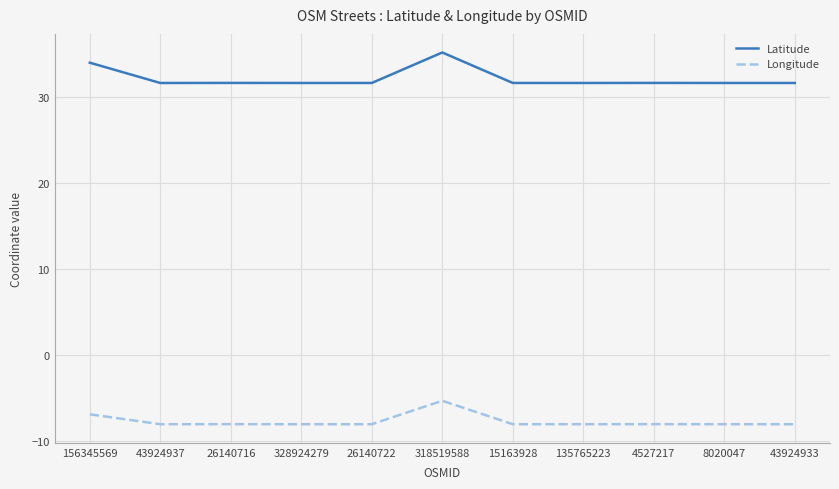

Which series has the largest total across all categories?

Latitude